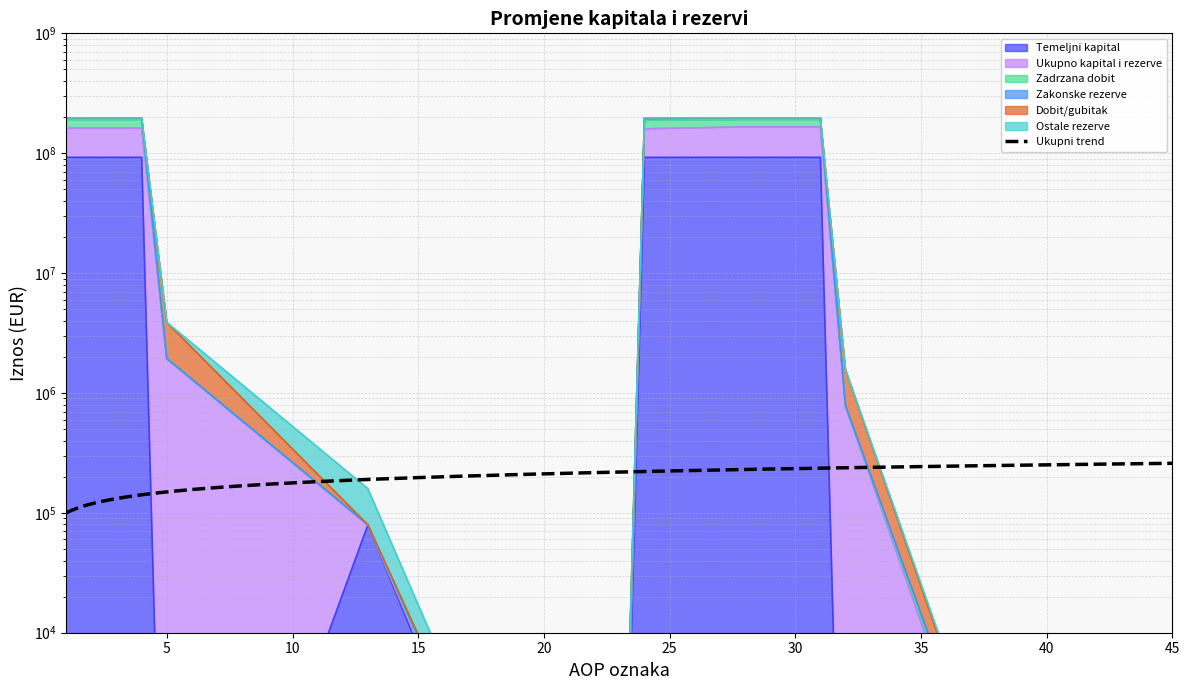

What is the difference between the highest and lowest values at 44?

5